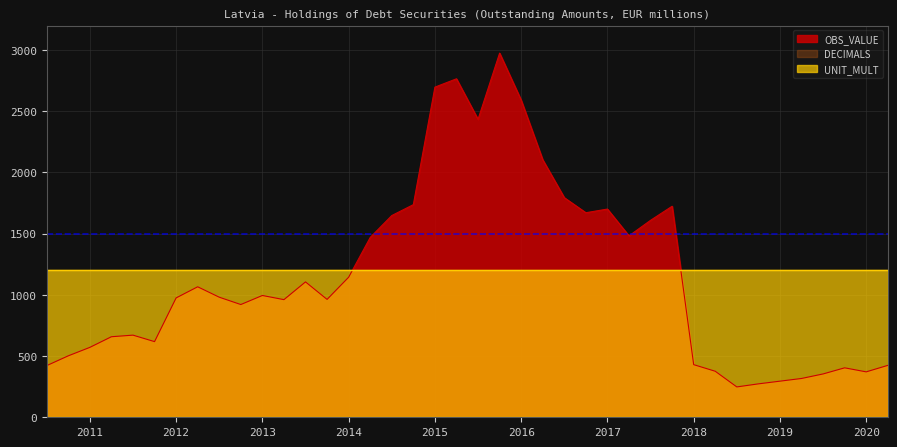

Which series has the largest range (max minus min)?

OBS_VALUE